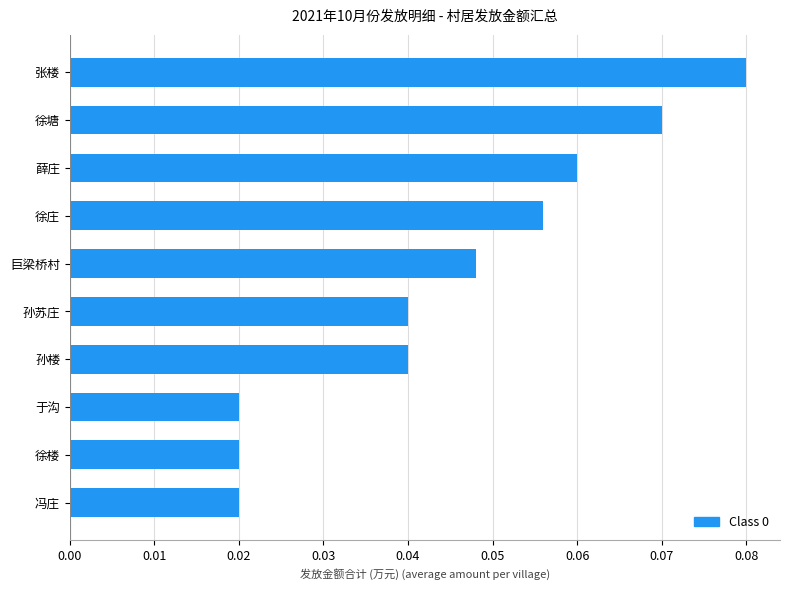

Which category has the highest value across all series?

张楼